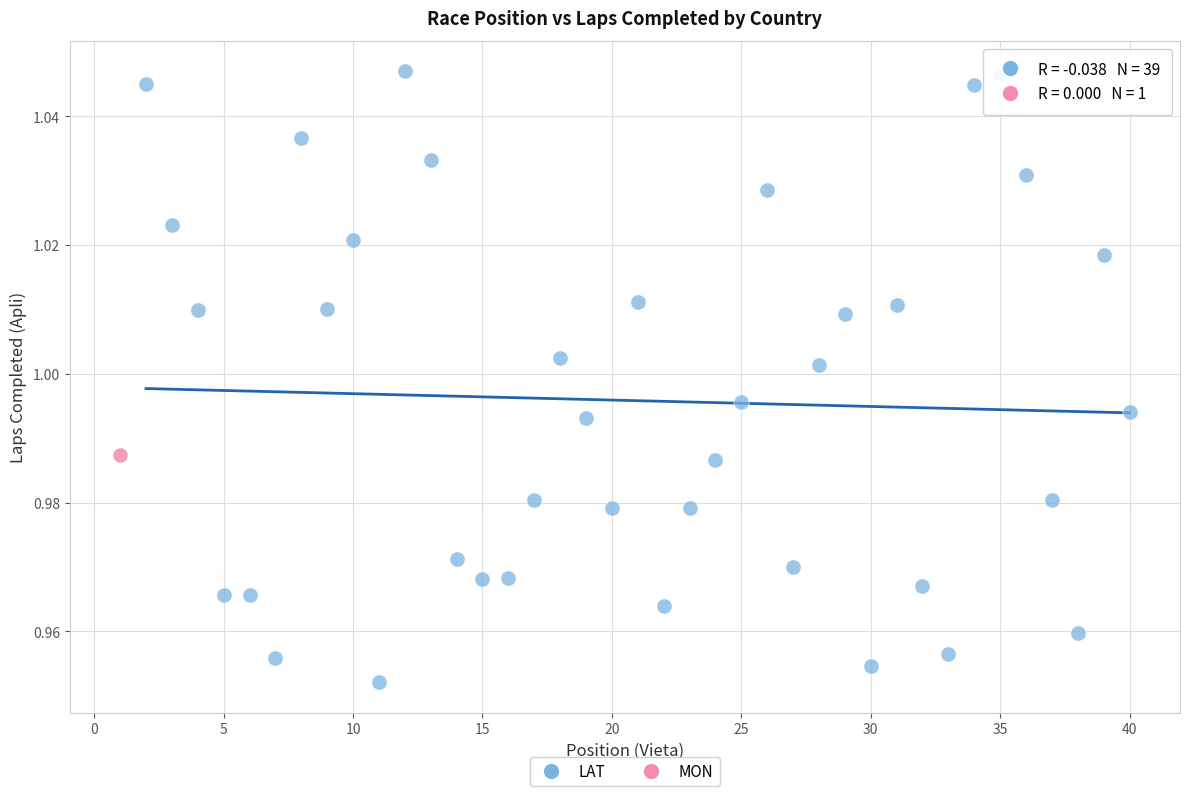

What are all the series names shown in the legend?

LAT, MON